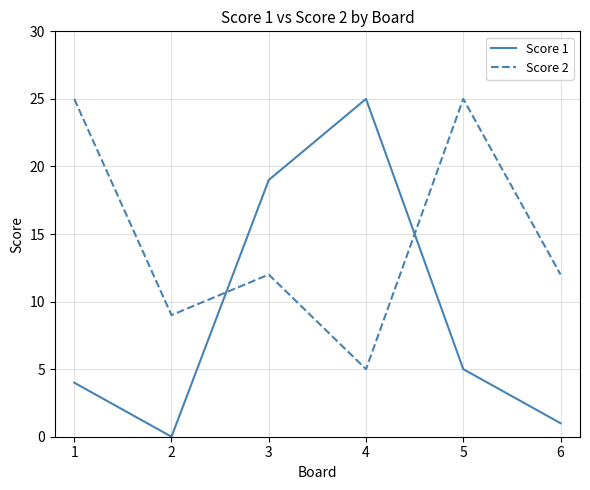

How many lines are shown in the chart?

2